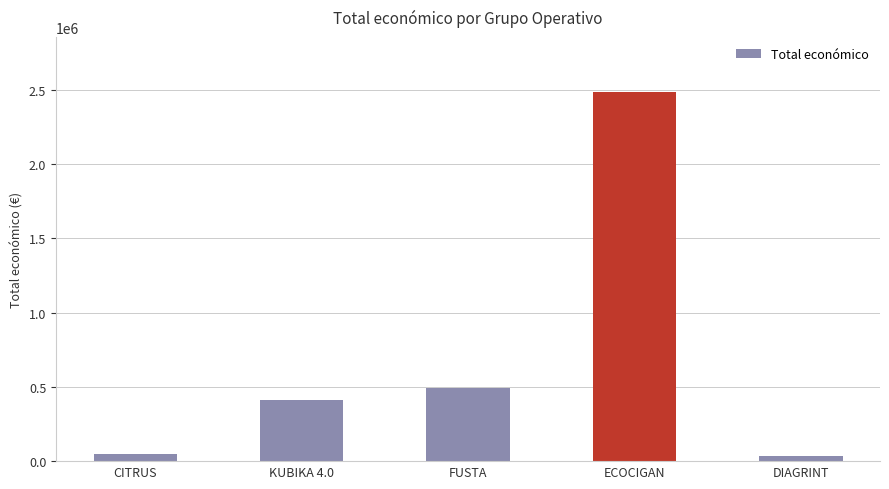

What is the label of the 2nd bar from the left?

KUBIKA 4.0